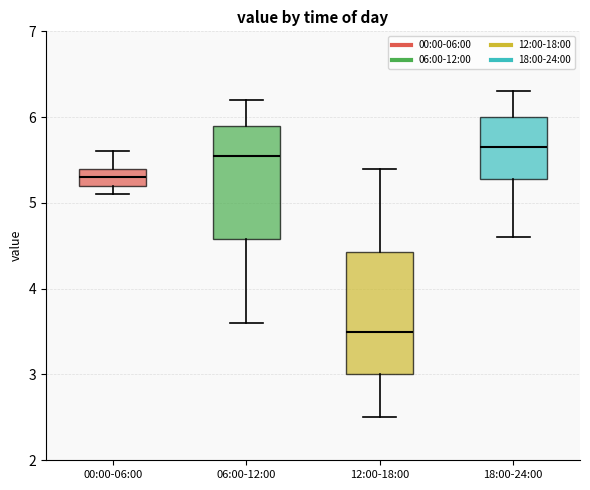

Reading left to right, read every box against the y-axis: the position of its median line, the range the box covers, and the ends of its whiskers. The values are not printed on the chart, so give them approximately, as read against the axis.

00:00-06:00: median 5.3, box 5.2 to 5.4, whiskers 5.1 to 5.6
06:00-12:00: median 5.6, box 4.6 to 5.9, whiskers 3.6 to 6.2
12:00-18:00: median 3.5, box 3.0 to 4.4, whiskers 2.5 to 5.4
18:00-24:00: median 5.7, box 5.3 to 6.0, whiskers 4.6 to 6.3